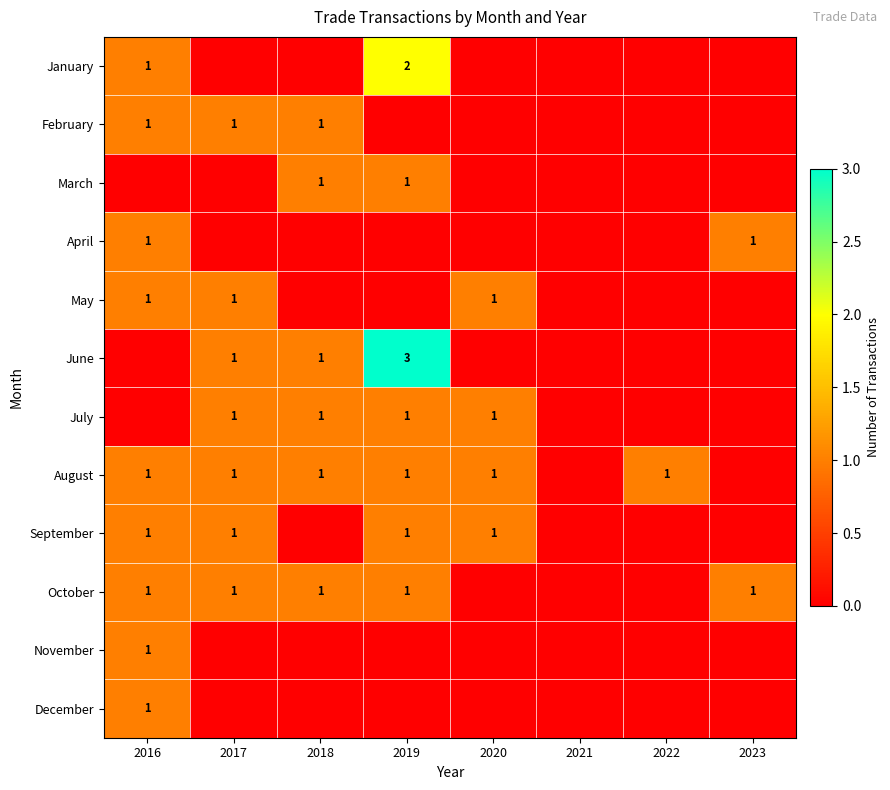

The May series shows 1 at 2017. True or false?

True